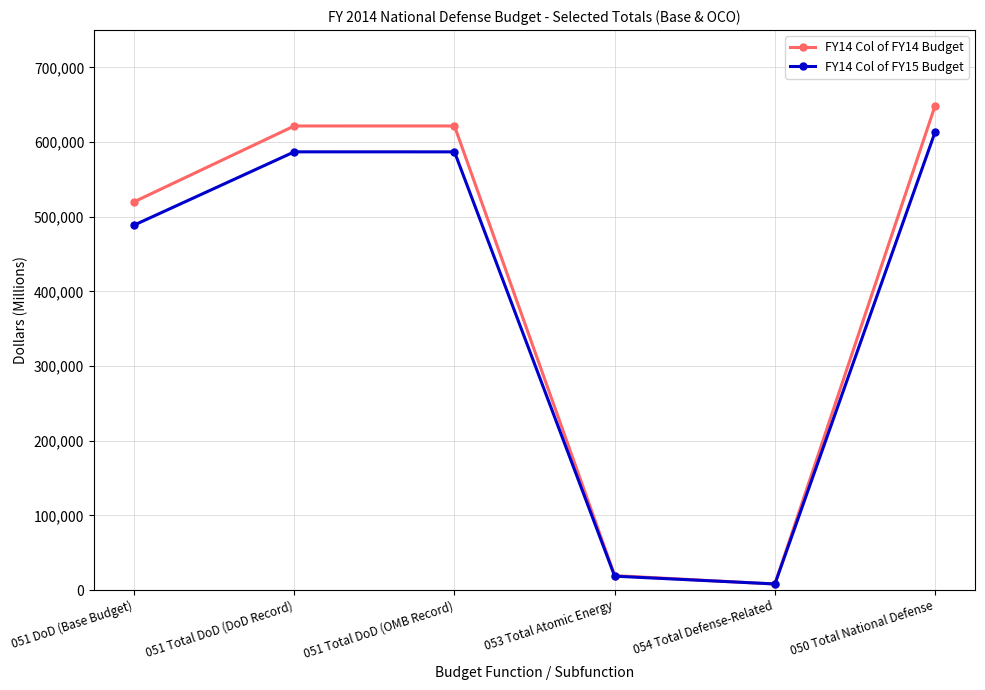

Between 051 Total DoD (OMB Record) and 050 Total National Defense, which series saw the biggest shift?

FY14 Col of FY14 Budget